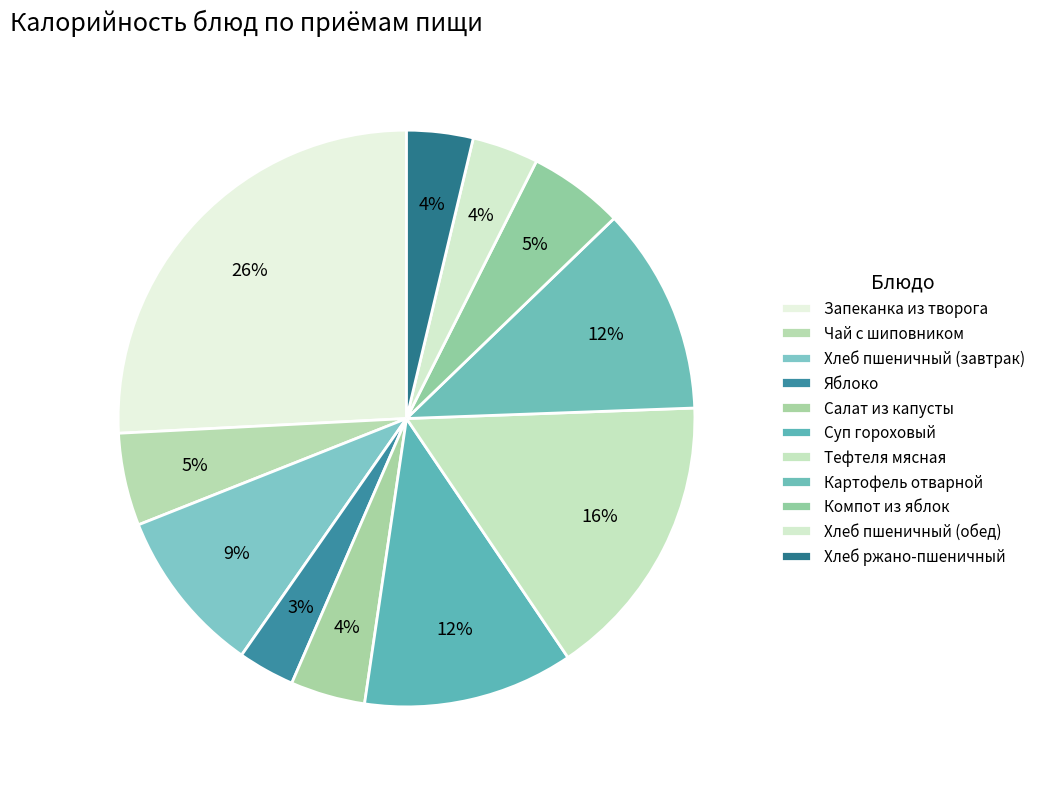

Combined, what portion of the pie is Хлеб пшеничный (завтрак) and Картофель отварной?

20.9%